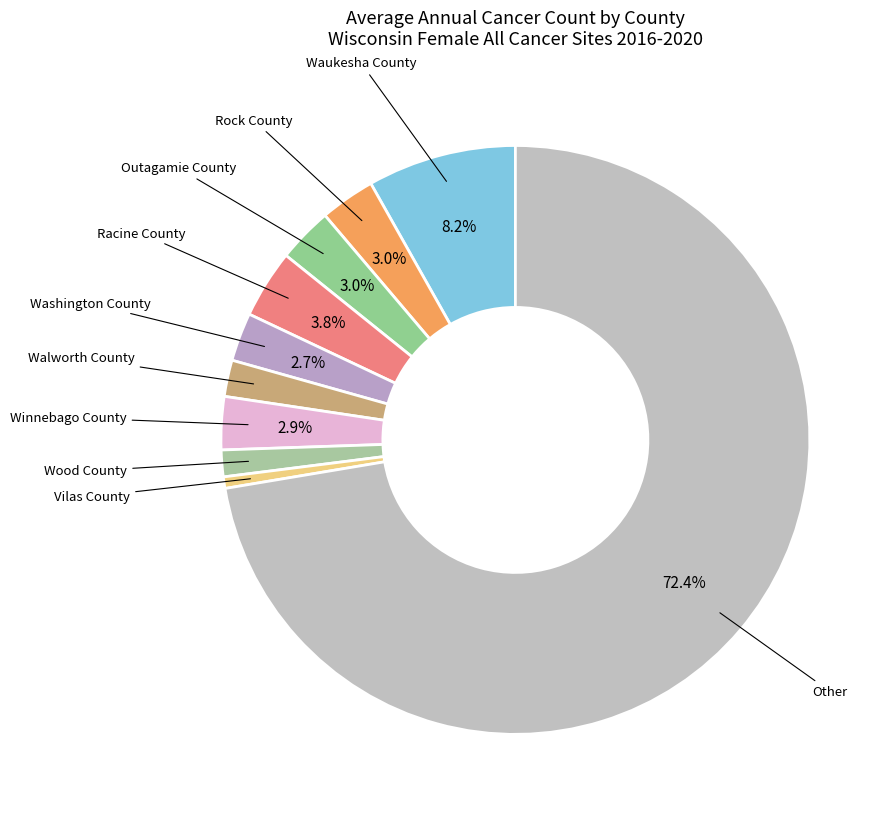

Which category has the biggest portion of the pie?

Other